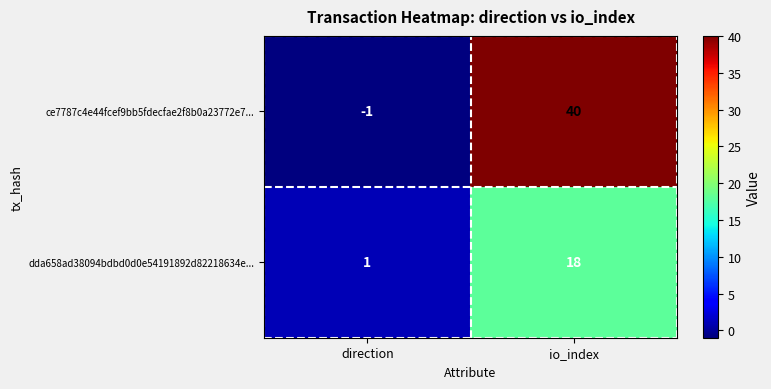

At how many categories does at least one series exceed 7?

1